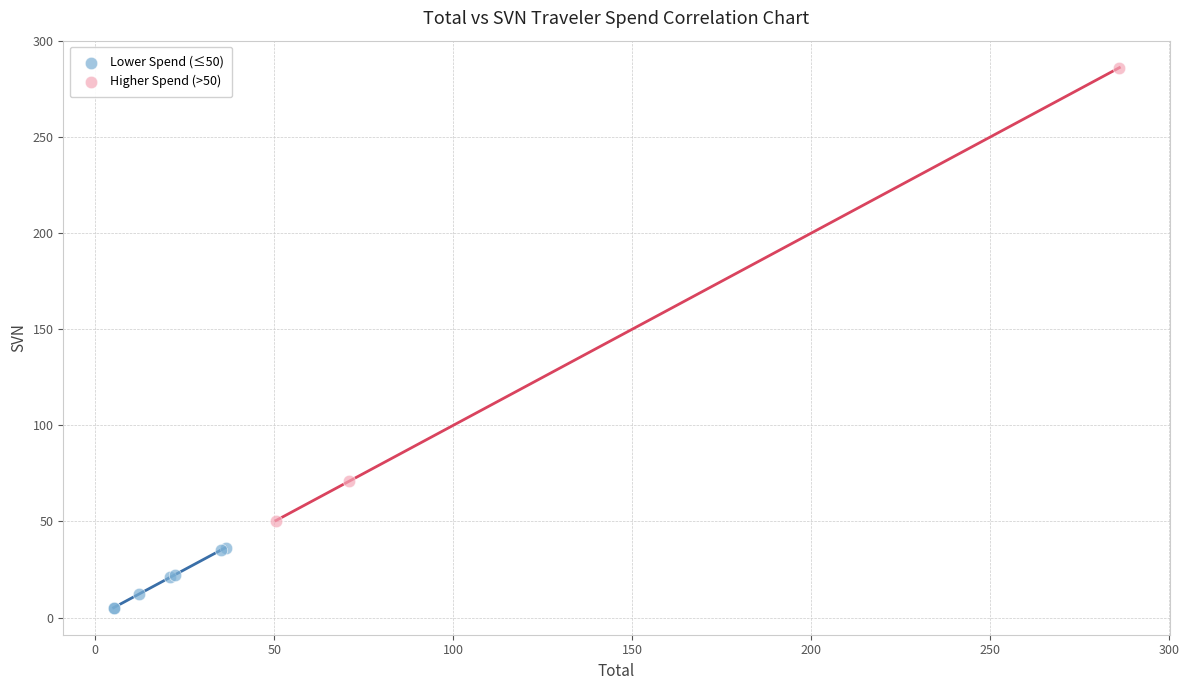

Which series has the largest Y range (max minus min)?

Higher Spend (>50)